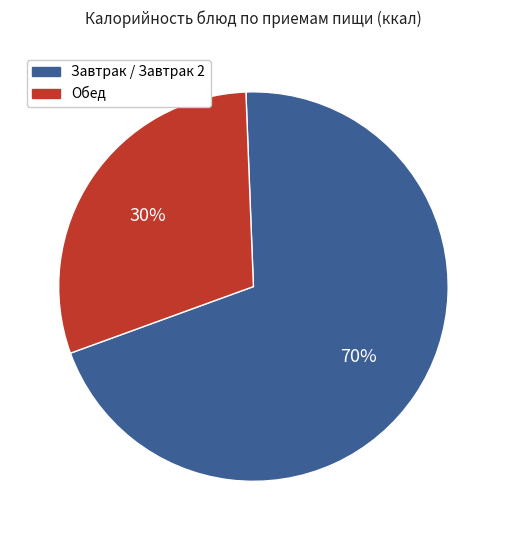

Does Завтрак / Завтрак 2 account for over 50% of the chart?

Yes